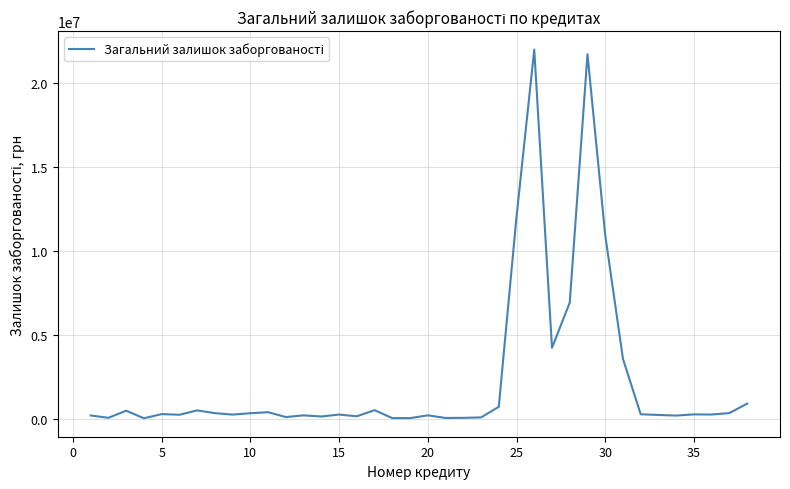

What is the difference between the maximum and minimum values?

21961326.1